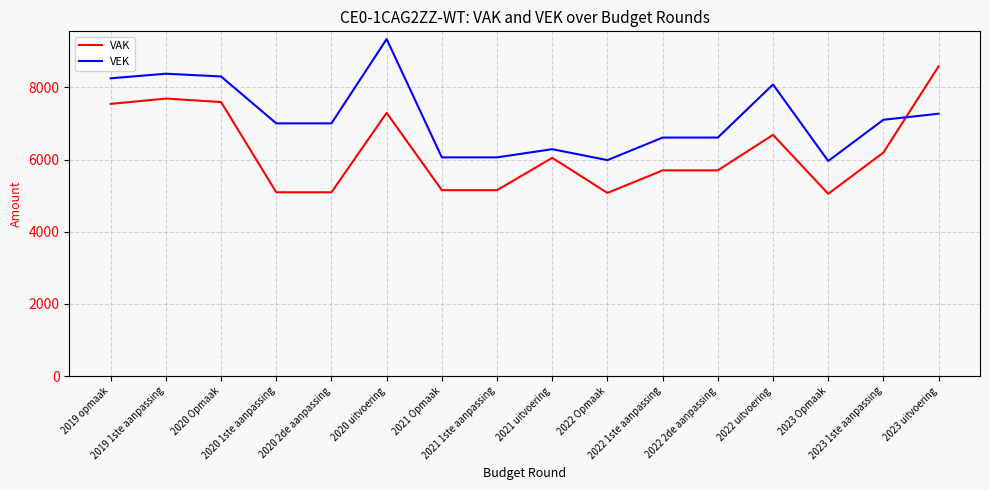

List the series in order of their overall mean, highest first.

VEK, VAK